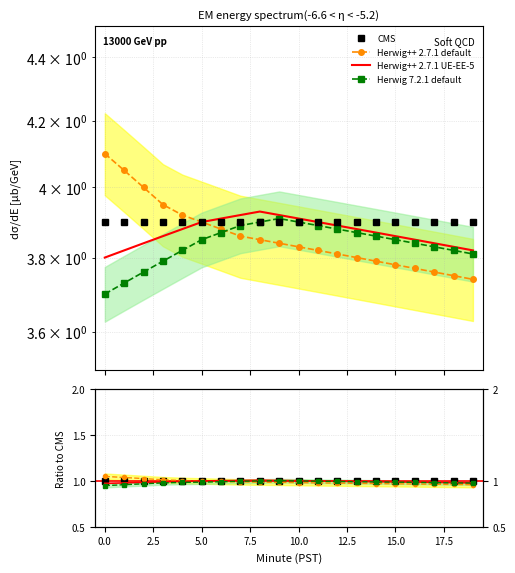

Which series has the widest spread of values?

Herwig++ 2.7.1 default